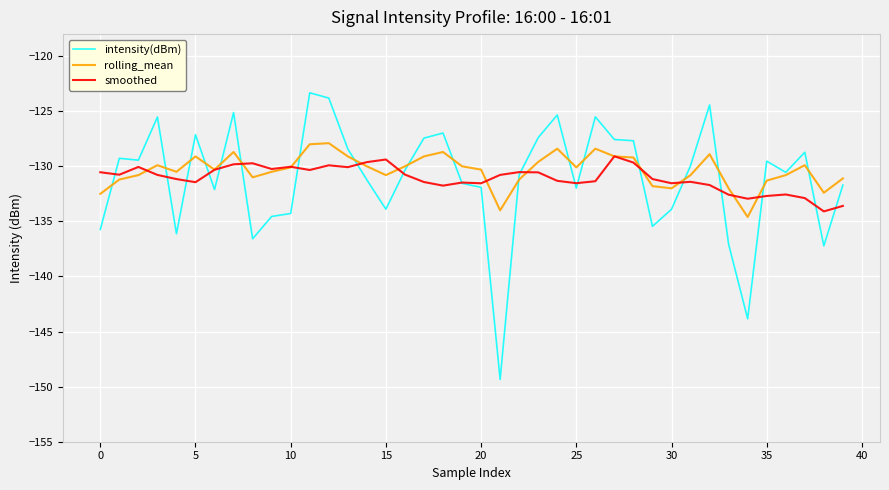

What is the highest value of the smoothed series?

-129.1